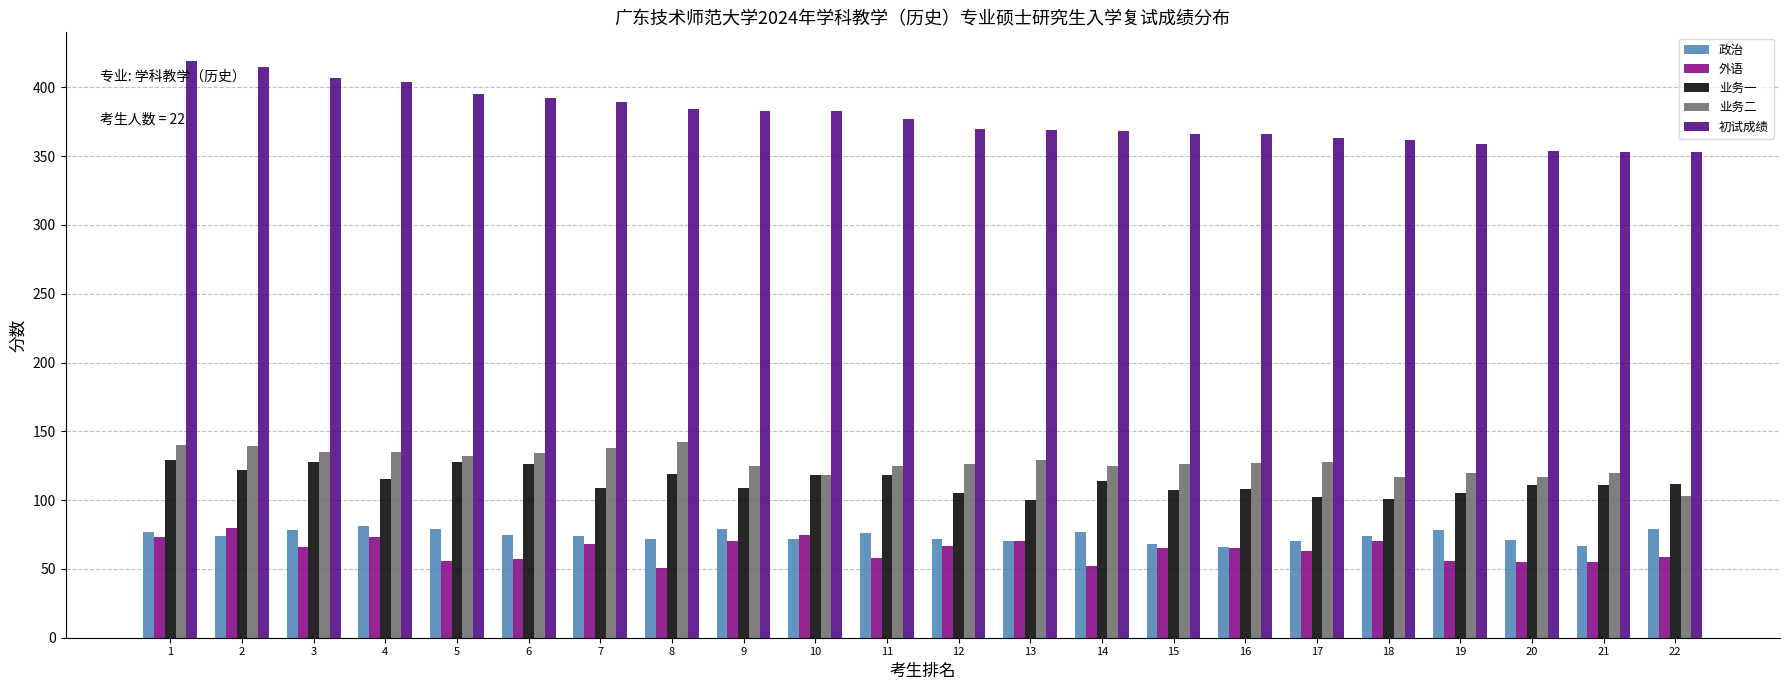

What is the sum of the 政治 values at 16 and 11?

142